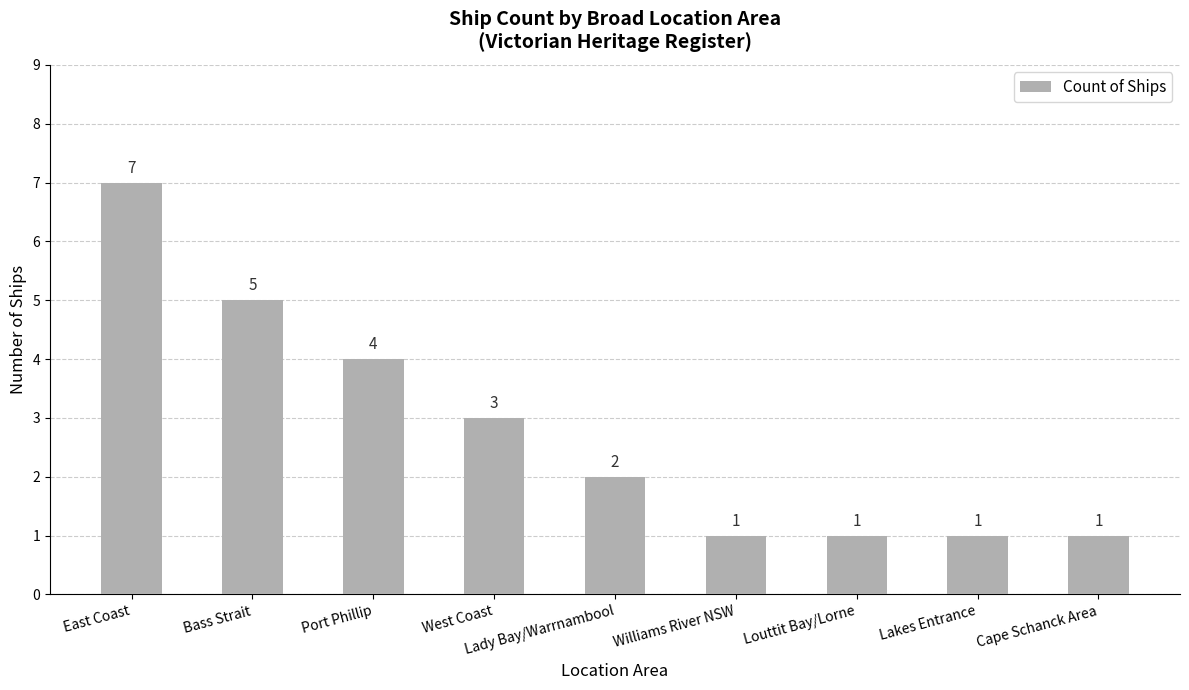

What is the approximate value at West Coast?

3